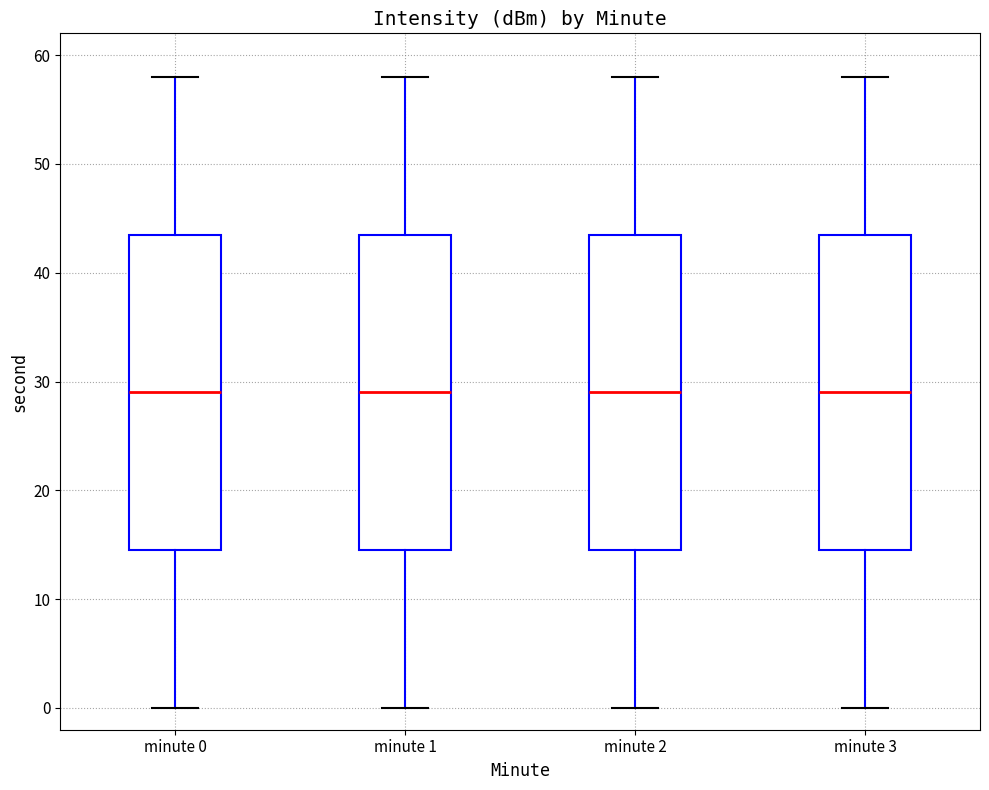

Reading left to right, read every box against the y-axis: the position of its median line, the range the box covers, and the ends of its whiskers. The values are not printed on the chart, so give them approximately, as read against the axis.

minute 0: median 29, box 15 to 44, whiskers 0 to 58
minute 1: median 29, box 15 to 44, whiskers 0 to 58
minute 2: median 29, box 15 to 44, whiskers 0 to 58
minute 3: median 29, box 15 to 44, whiskers 0 to 58